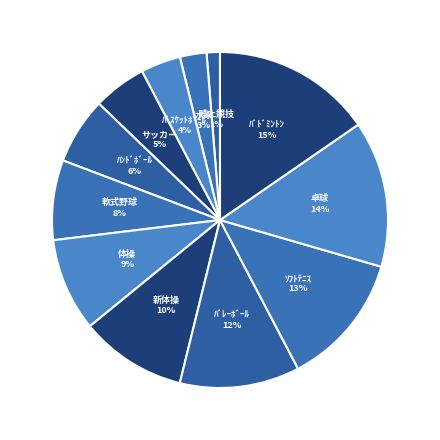

Does サッカー account for over 50% of the chart?

No